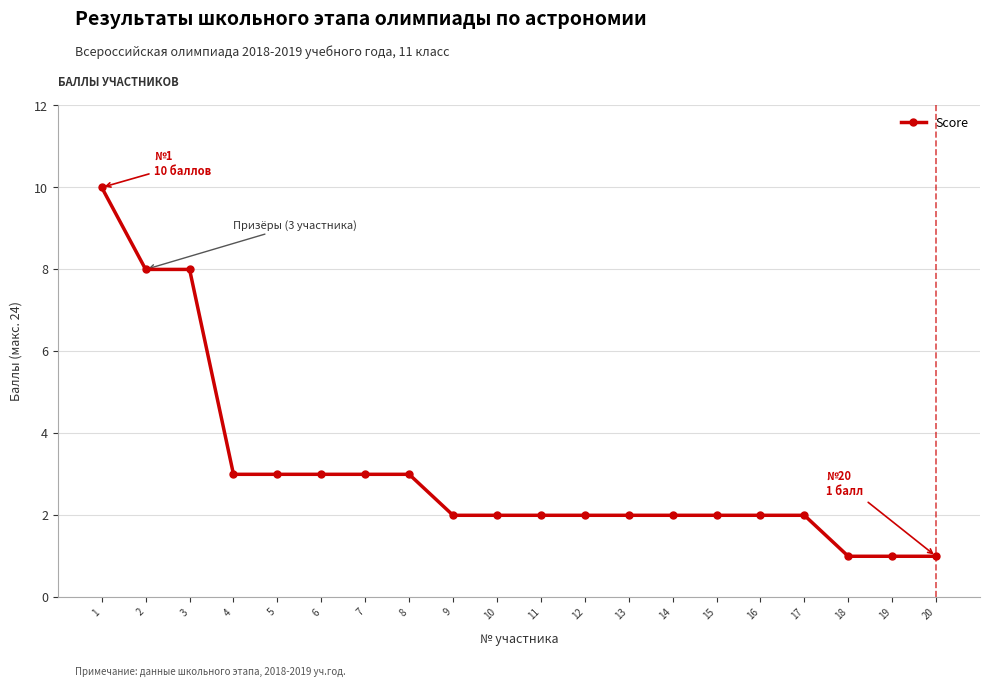

Is this an area chart (filled region under the line)?

No